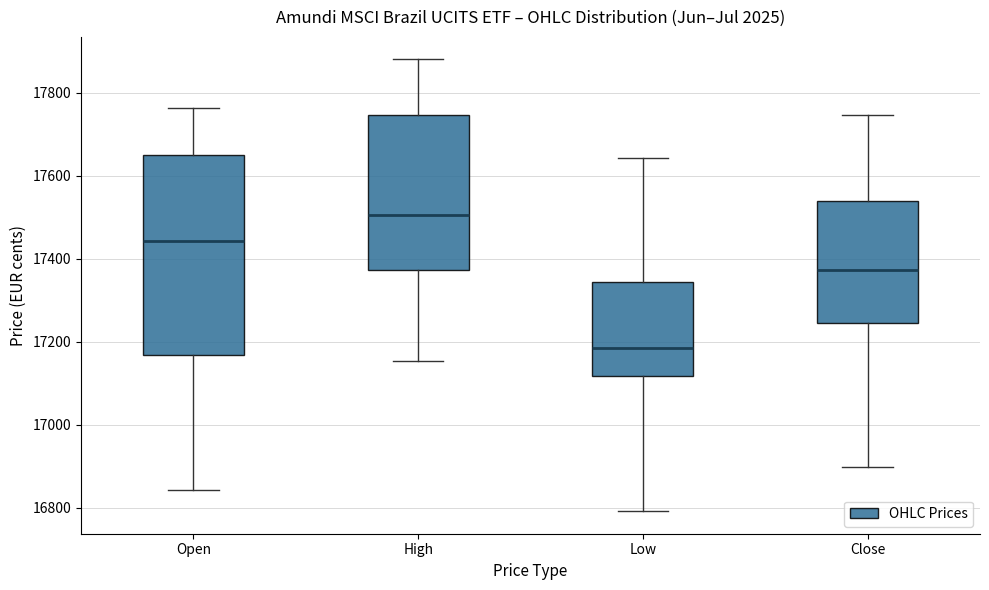

Reading left to right, transcribe this box plot: for each box, give where its median line is, the range the box spans, and where its two whiskers end, as read against the y-axis. The values are not printed on the chart, so give them approximately, as read against the axis.

Open: median 17440, box 17160 to 17660, whiskers 16840 to 17760
High: median 17500, box 17380 to 17740, whiskers 17160 to 17880
Low: median 17180, box 17120 to 17340, whiskers 16800 to 17640
Close: median 17380, box 17240 to 17540, whiskers 16900 to 17740